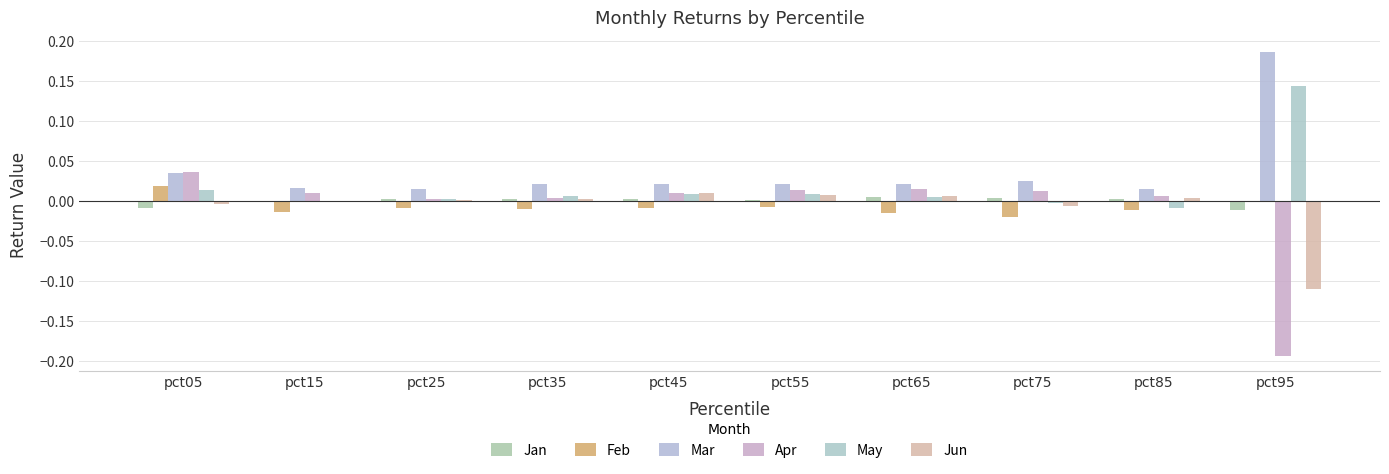

How many categories are shown in the chart?

10